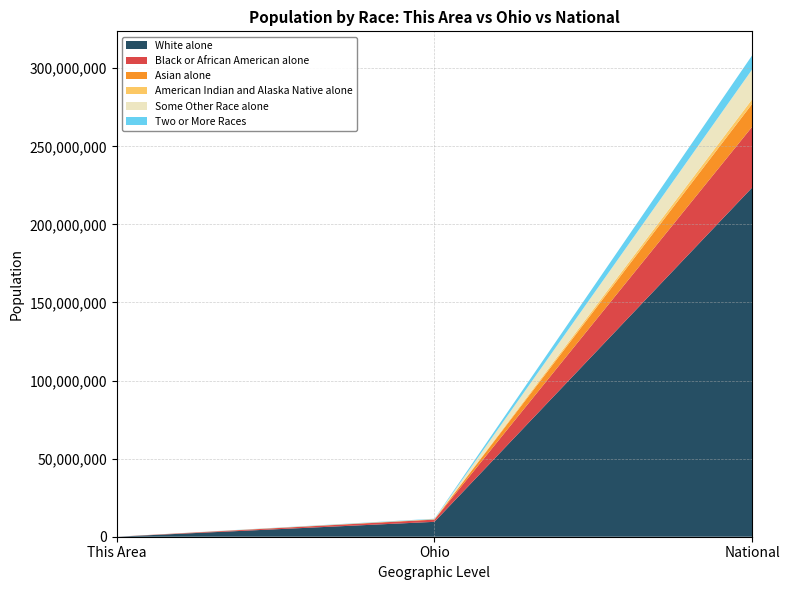

Reading left to right, transcribe all the data shown in this chart.

White alone: 125	9539437	223553265
Black or African American alone: 2	1407681	38929319
Asian alone: 0	192233	14674252
American Indian and Alaska Native alone: 0	25292	2932248
Some Other Race alone: 0	130030	19107368
Two or More Races: 2	237765	9009073